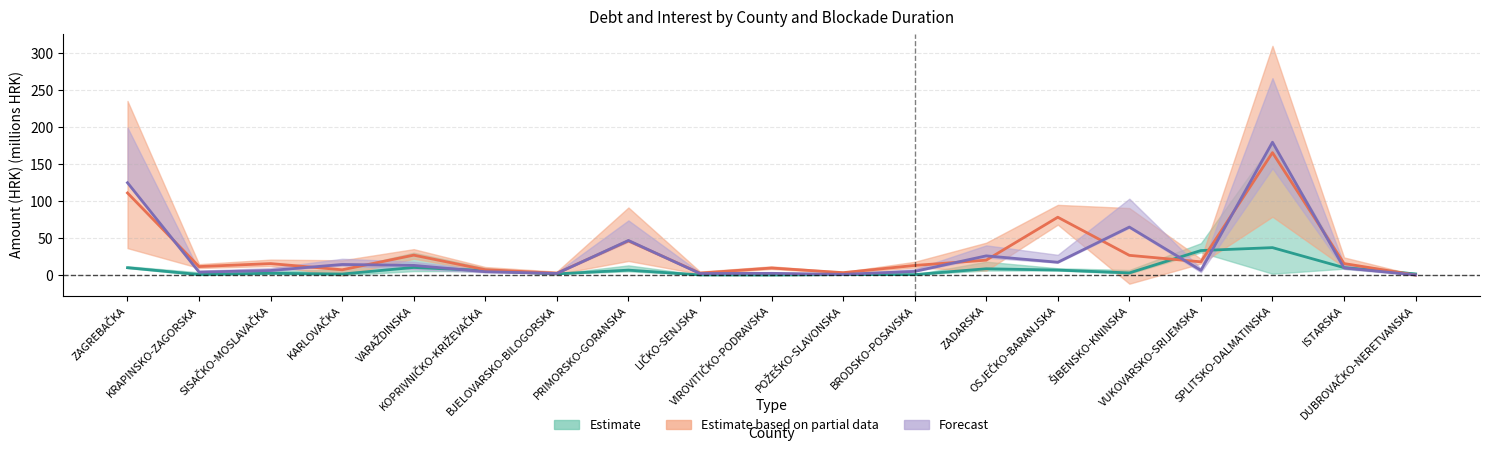

How many values in the Forecast series are below 6?

8